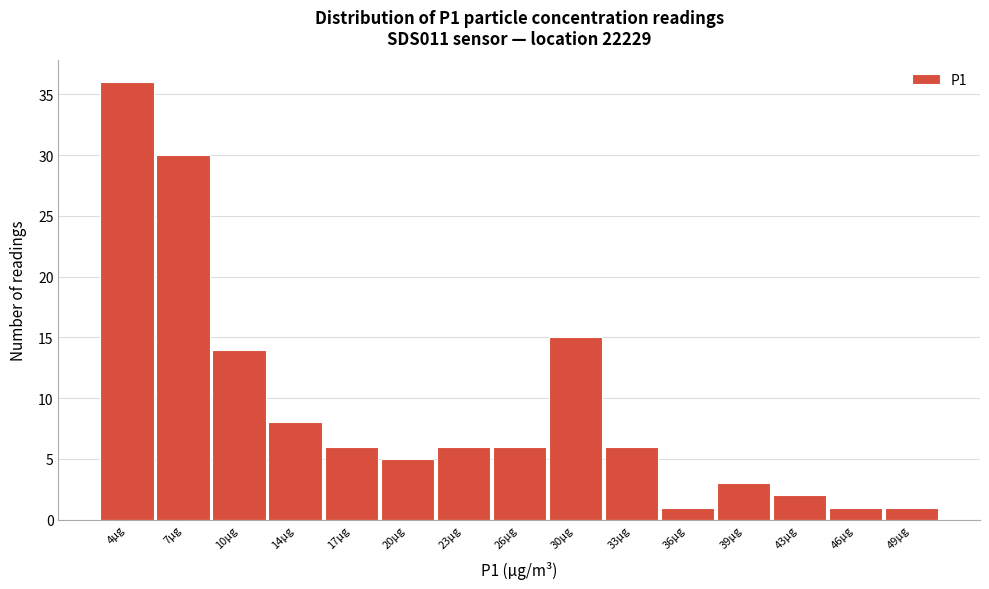

Reading left to right, list all the values displayed in this chart.

4μg=36	7μg=30	10μg=14	14μg=8	17μg=6	20μg=5	23μg=6	26μg=6	30μg=15	33μg=6	36μg=1	39μg=3	43μg=2	46μg=1	49μg=1